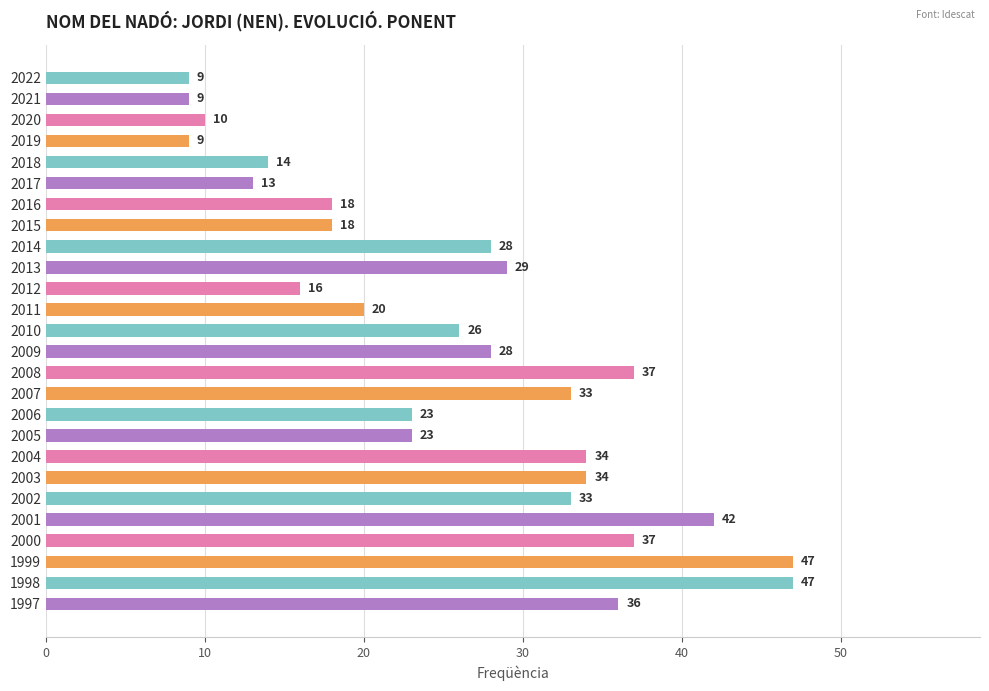

What is the difference between the maximum and minimum values?

38